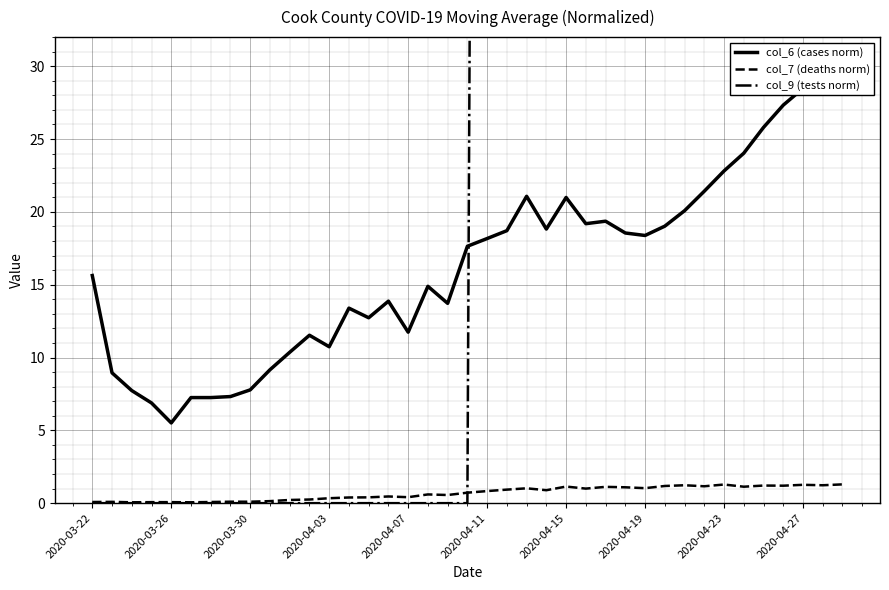

What is the value of the col_7 (deaths norm) point at the 14th from the left?

0.4